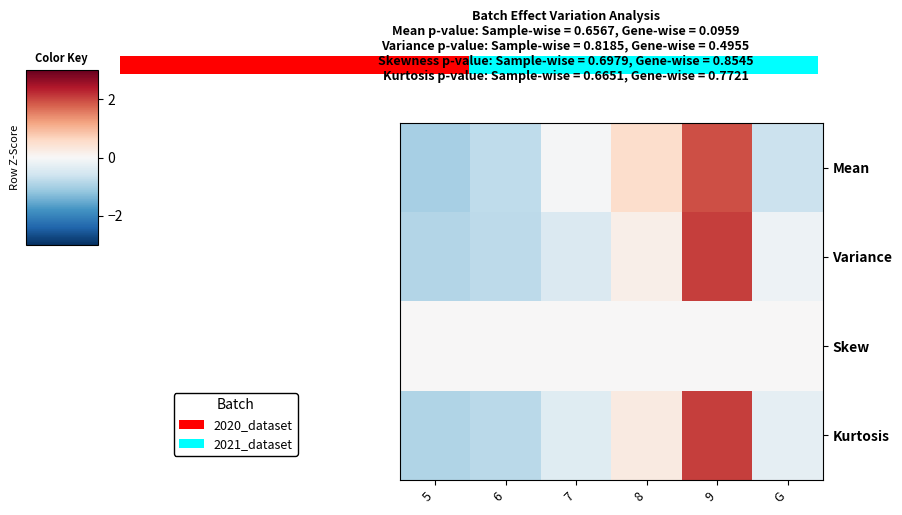

The Skew series shows 0.0 at 8. True or false?

True